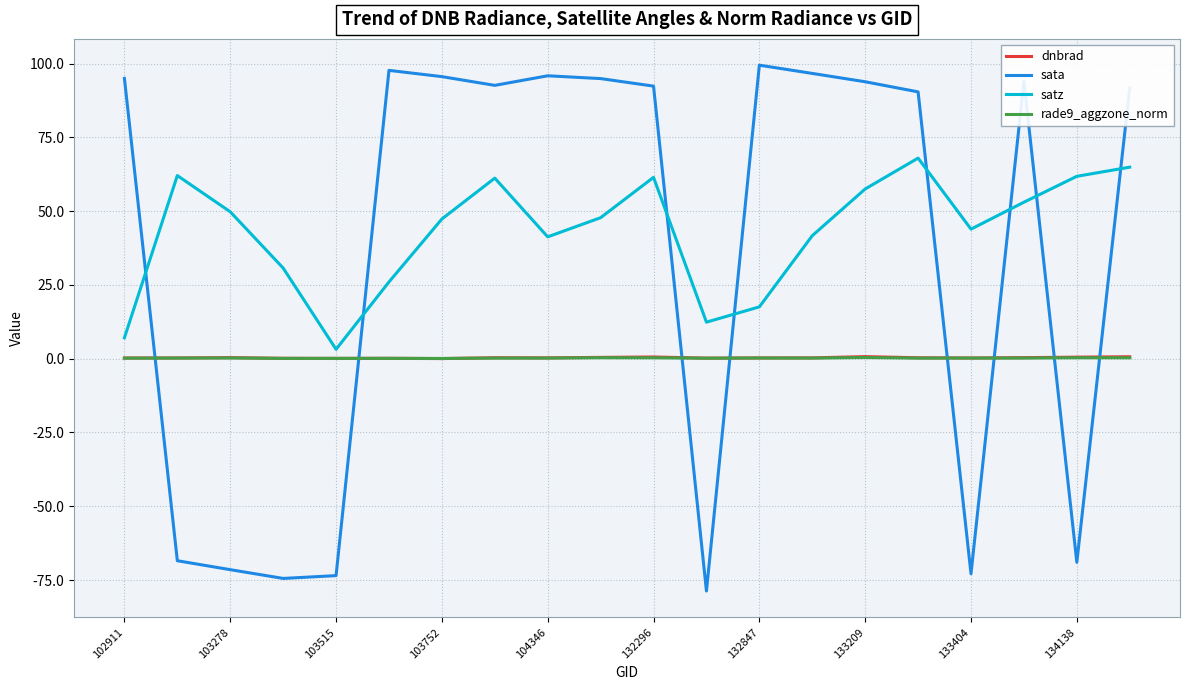

True or false: satz and dnbrad cross at least once.

False